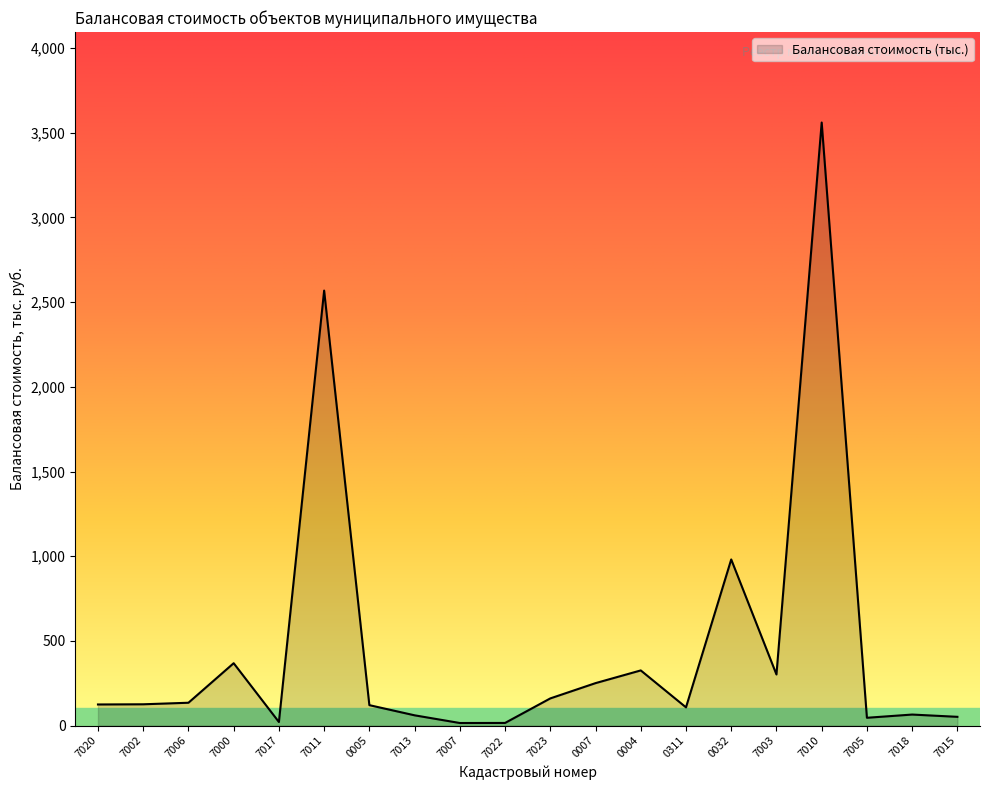

Where is the data nearest to the value 1787?

7011